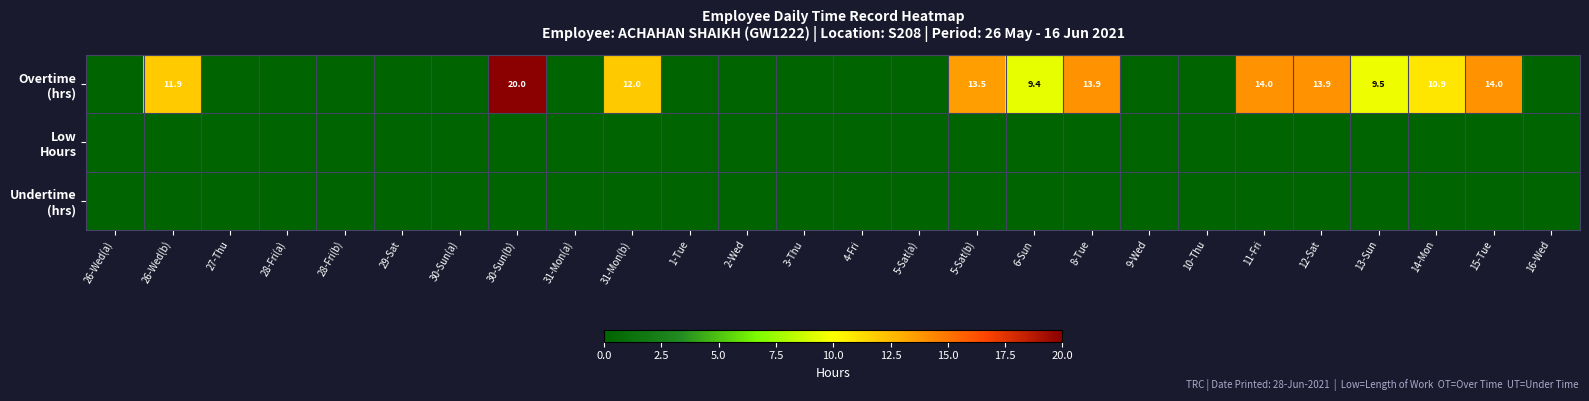

Rank the series at 31-Mon(a) from highest to lowest value.

Overtime (hrs), Low Hours, Undertime (hrs)